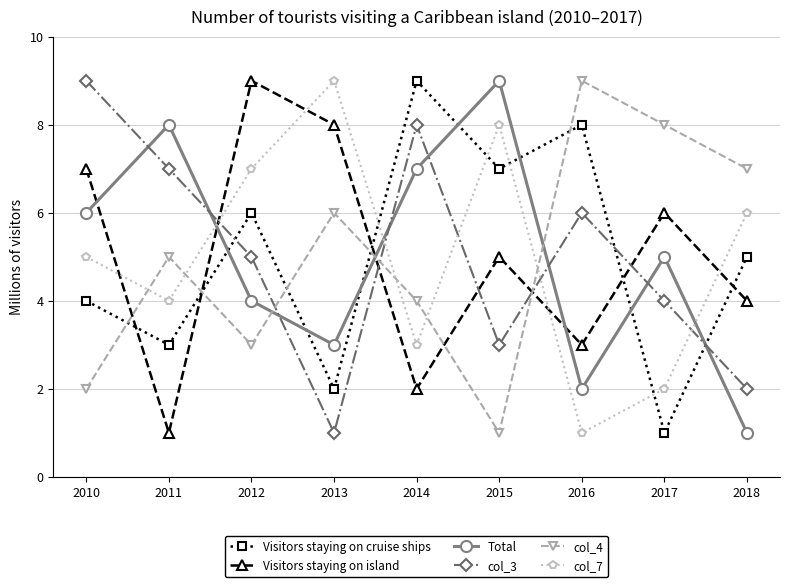

True or false: Total has a value of 6 at 2012.

False